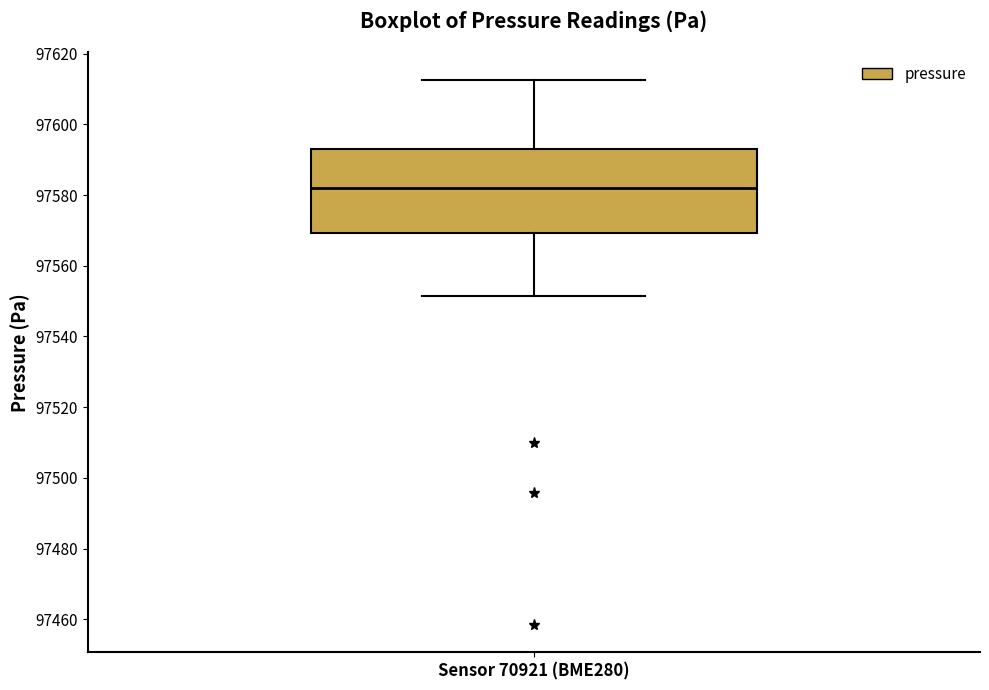

Where does the median line of the box for Sensor 70921 (BME280) sit on the y-axis? The values are not printed on the chart, so give them approximately, as read against the axis.

97582